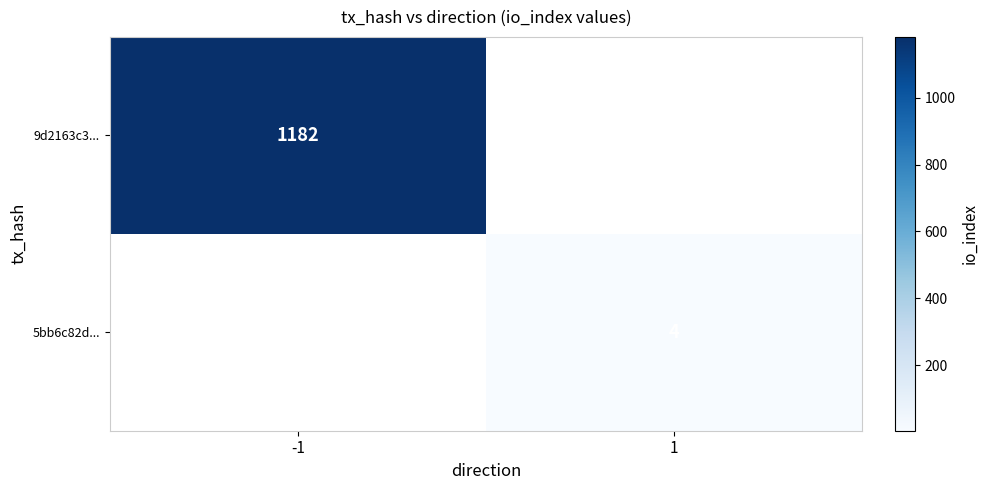

True or false: 9d2163c3... has a value of 335 at -1.

False